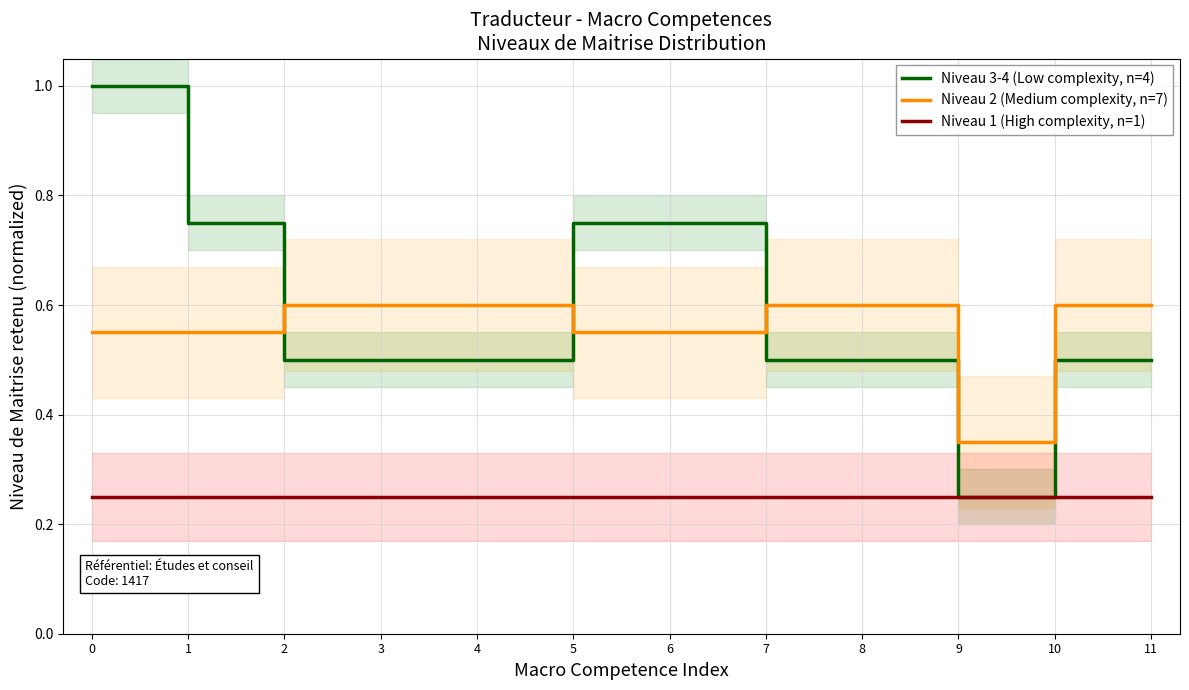

What value does the Niveau 1 (High complexity, n=1) series have at 4?

0.2